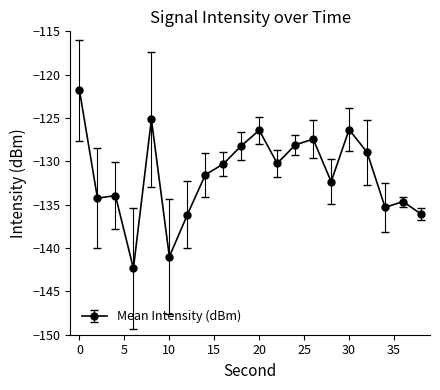

What is the greatest value displayed?

-121.8